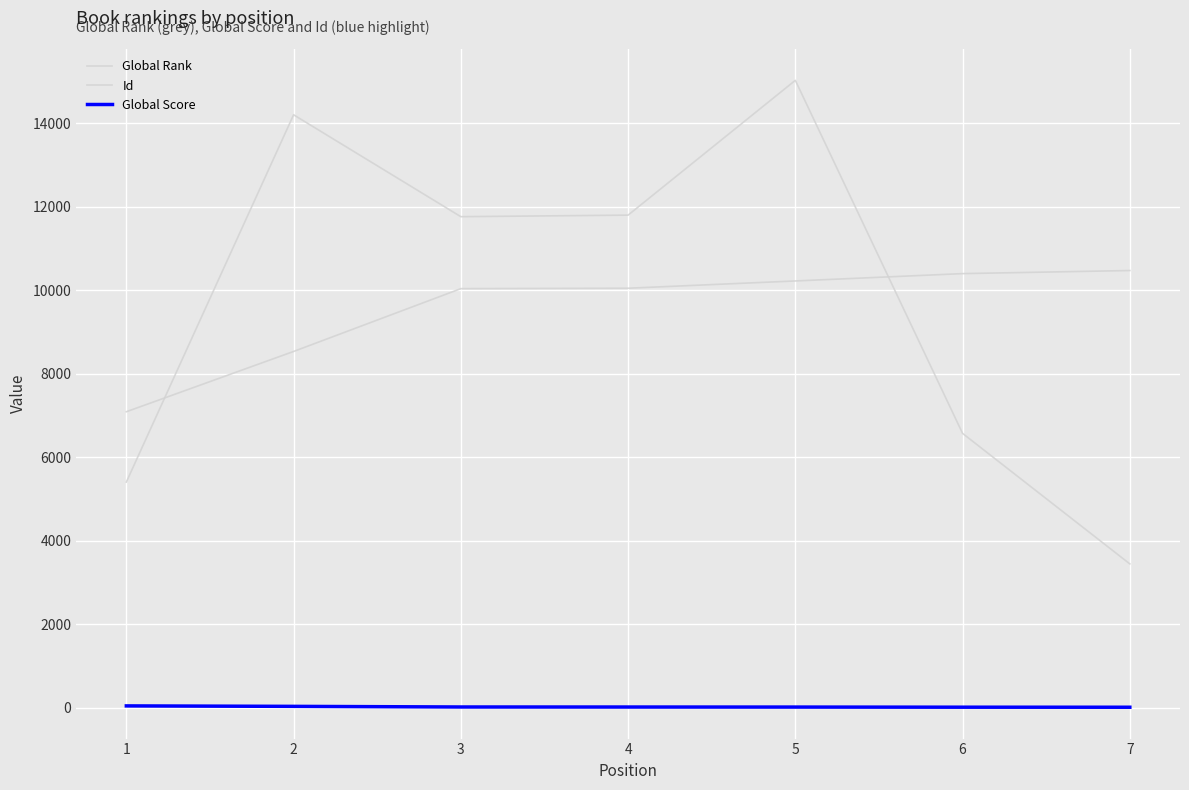

True or false: Global Rank has more than 1 points higher than both neighbors.

False